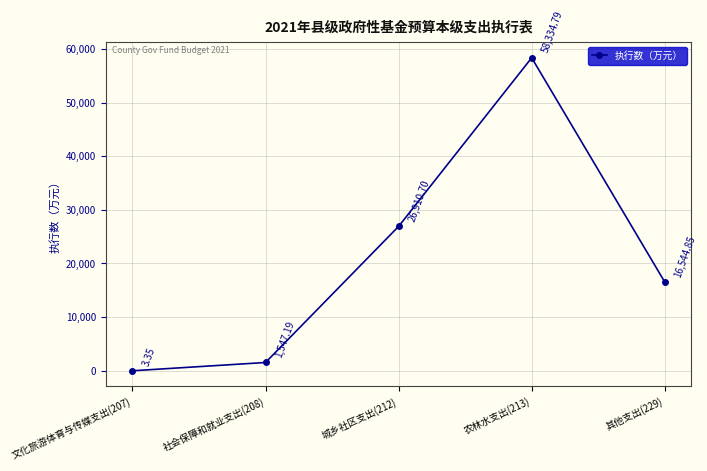

List the labels in order of value, smallest first.

文化旅游体育与传媒支出(207), 社会保障和就业支出(208), 其他支出(229), 城乡社区支出(212), 农林水支出(213)